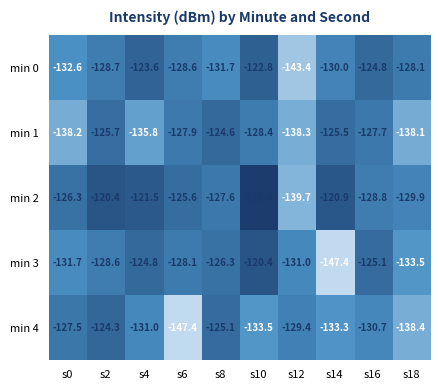

The value of min 0 at s4 is -123.6. True or false?

True